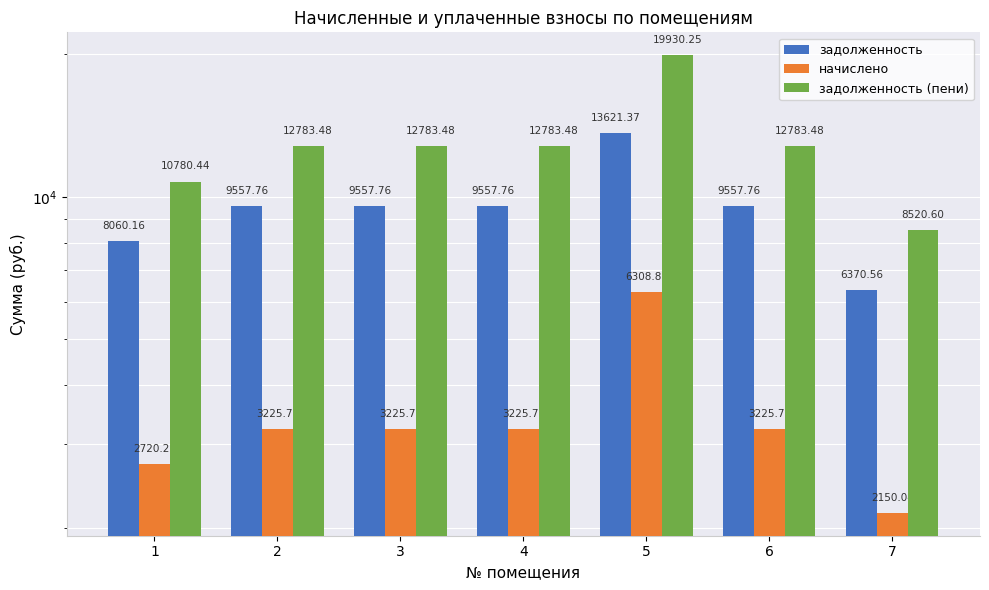

What is the average value of the начислено series?

3440.3